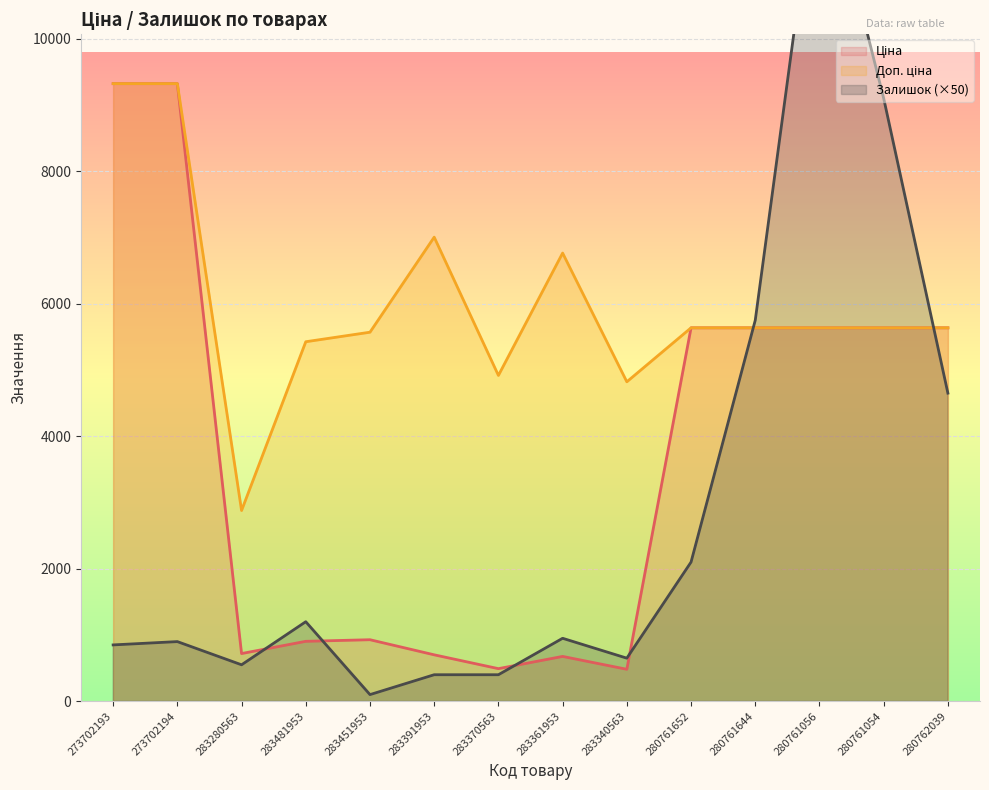

Between 283391953 and 283361953, which series saw the biggest shift?

Залишок